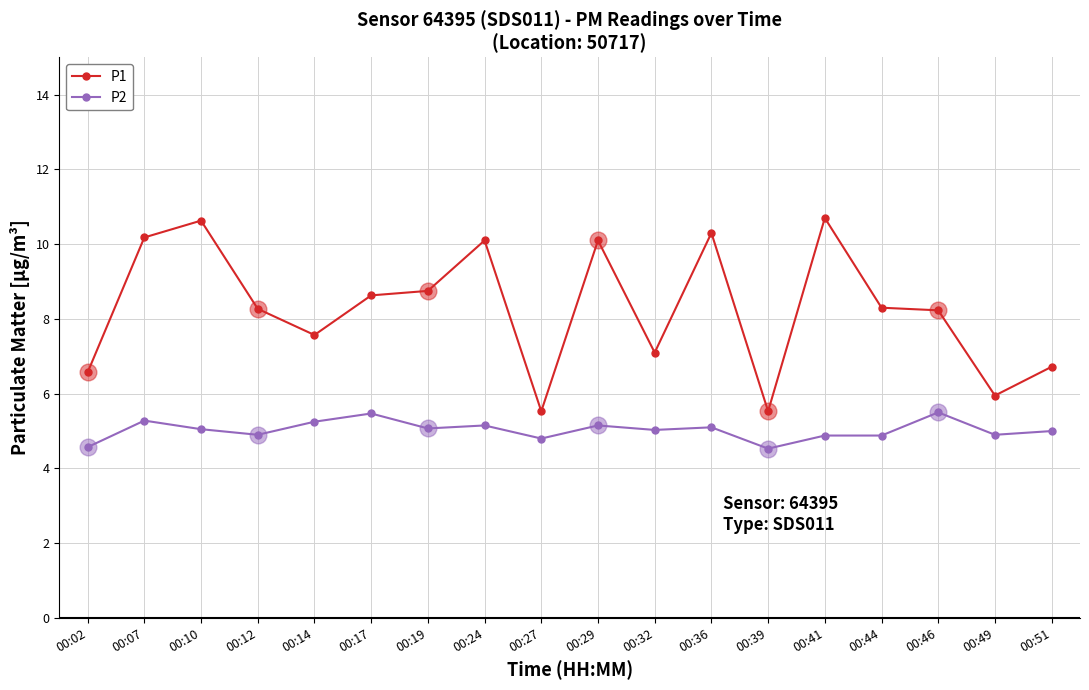

The value of P1 at 00:27 is 5.5. True or false?

True